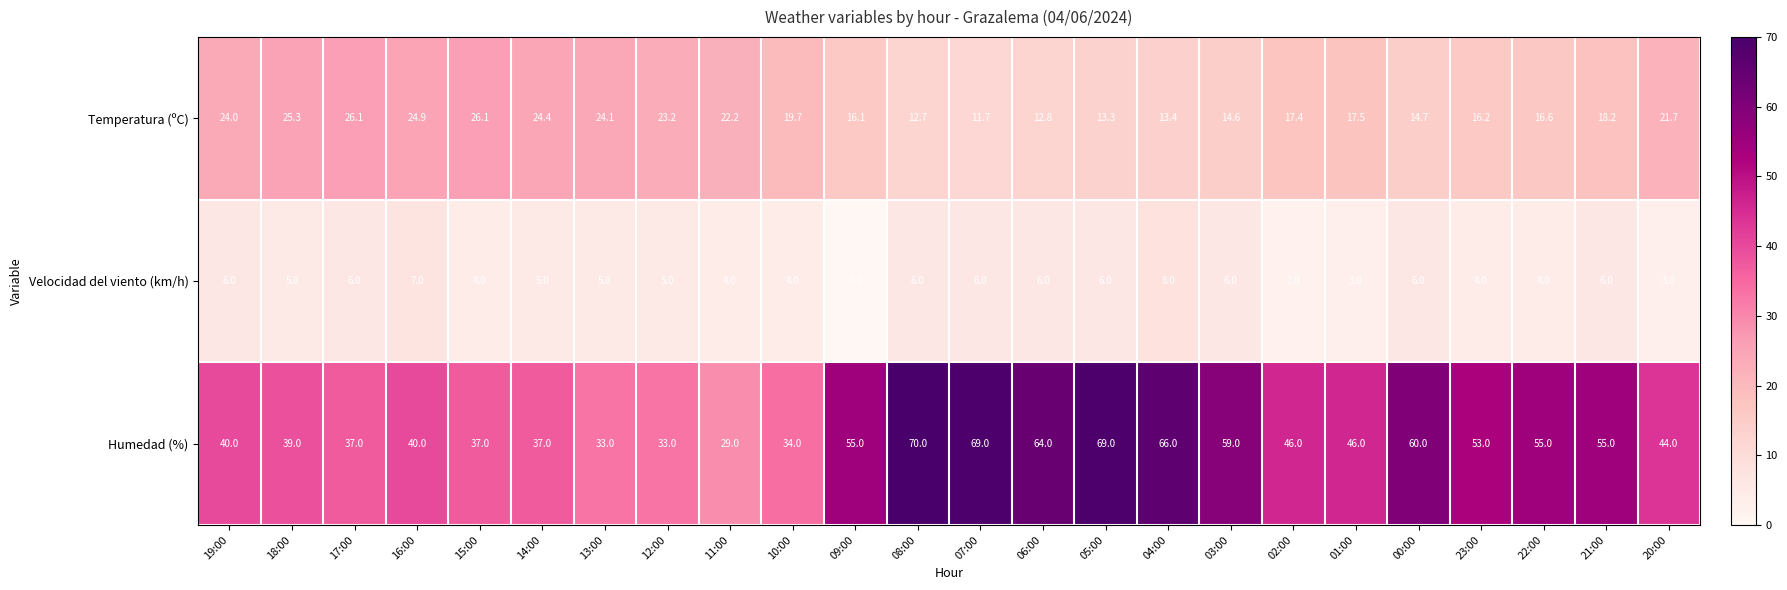

What is the difference between the second highest and second lowest values in the Velocidad del viento (km/h) series?

5.0